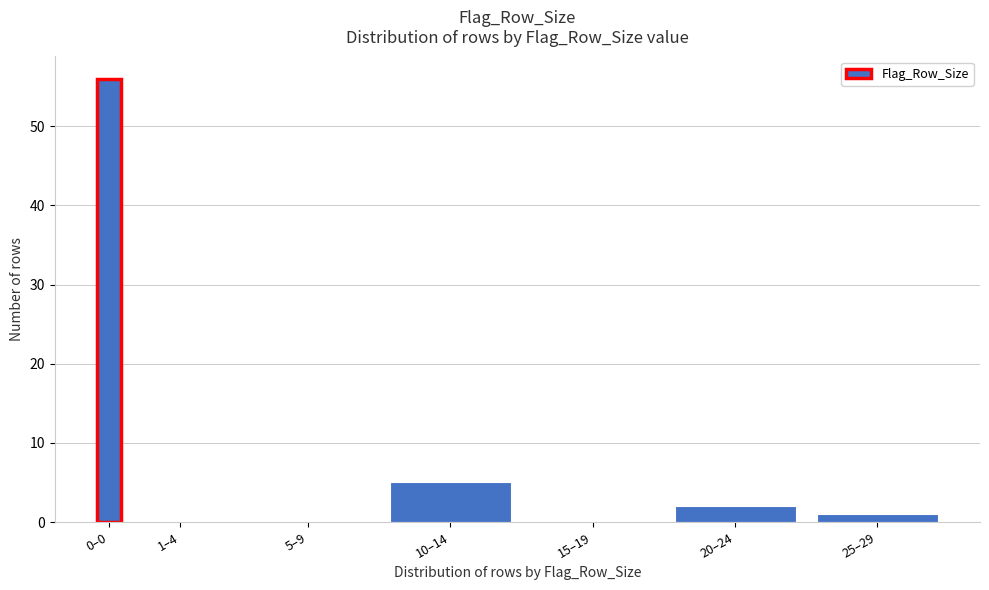

Reading left to right, list all the values displayed in this chart.

0–0=56	1–4=0	5–9=0	10–14=5	15–19=0	20–24=2	25–29=1